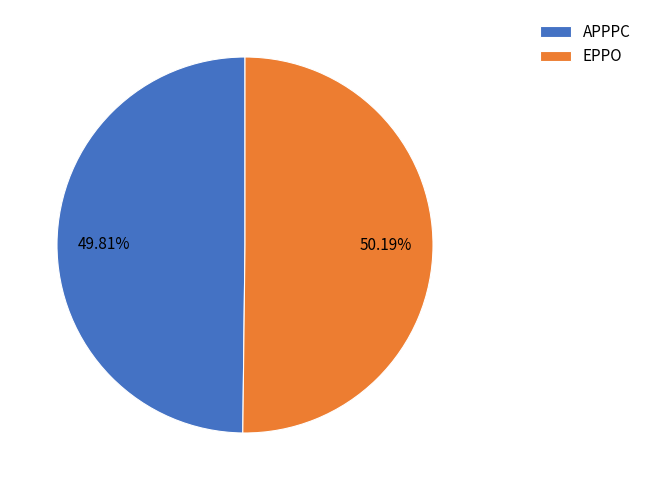

Is there a majority slice in this chart?

Yes